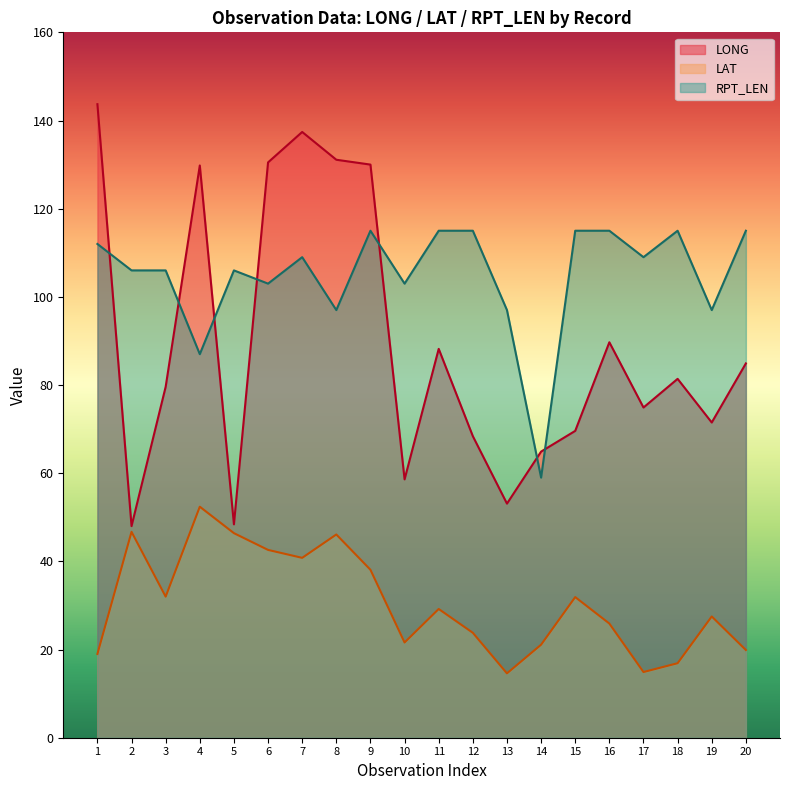

What is the sum of the LAT values at 13 and 2?

61.3